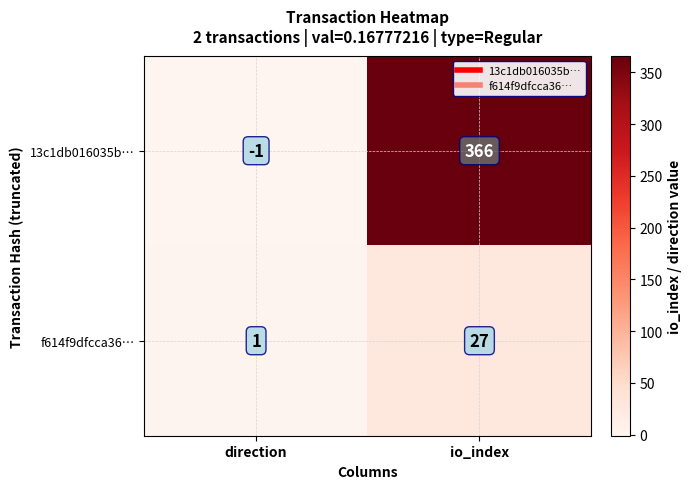

Rank the series by their maximum value, from lowest to highest.

f614f9dfcca36…, 13c1db016035b…